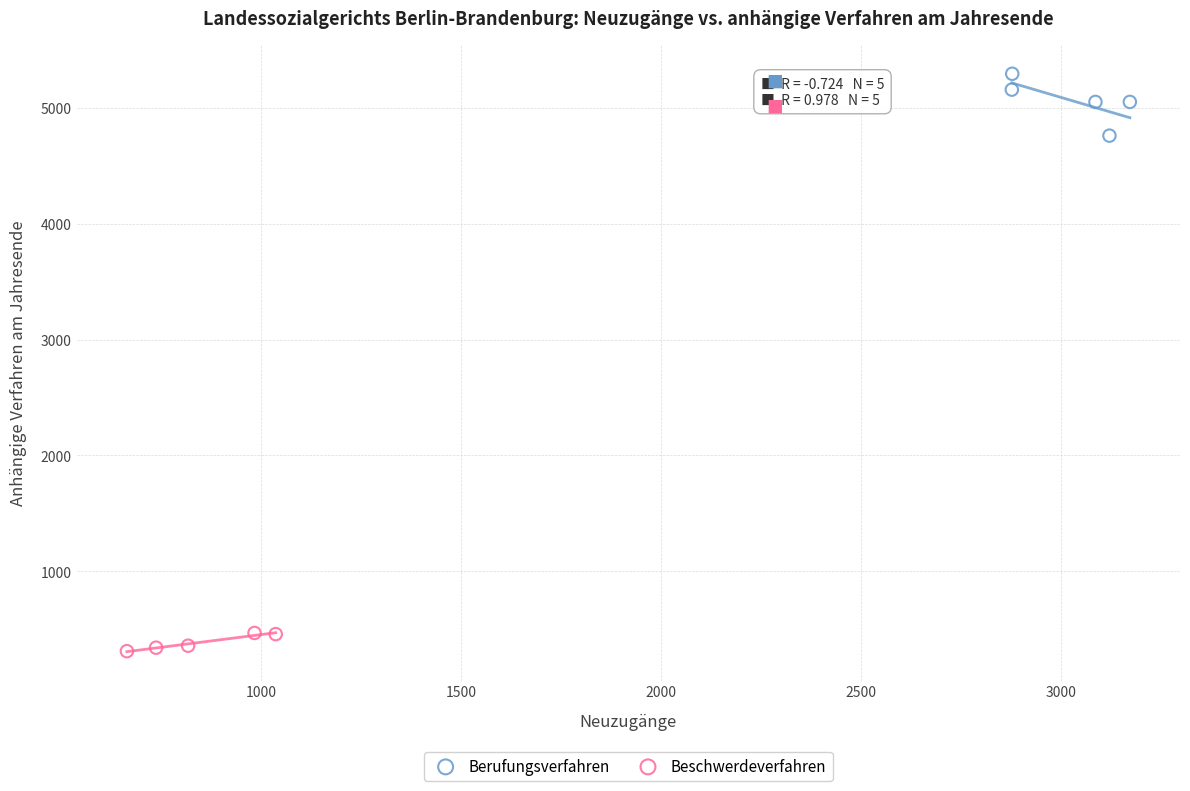

Which series contains the highest Y value?

Berufungsverfahren